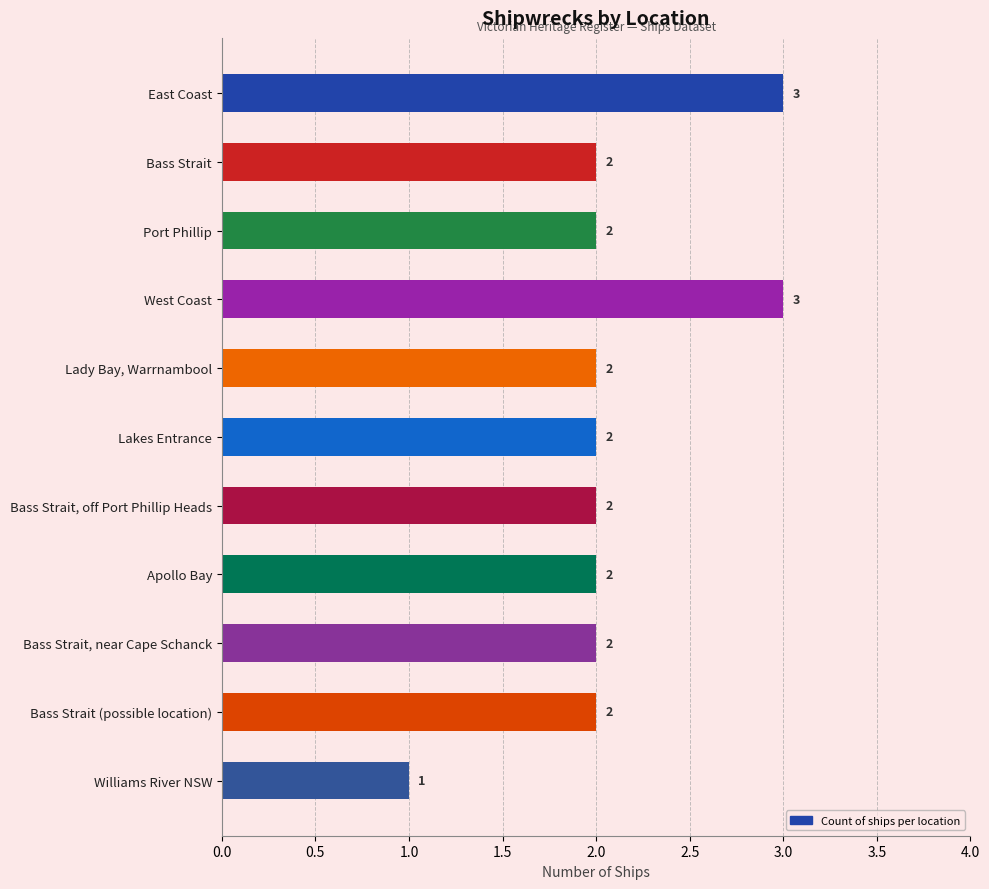

How many bars are there in total?

11